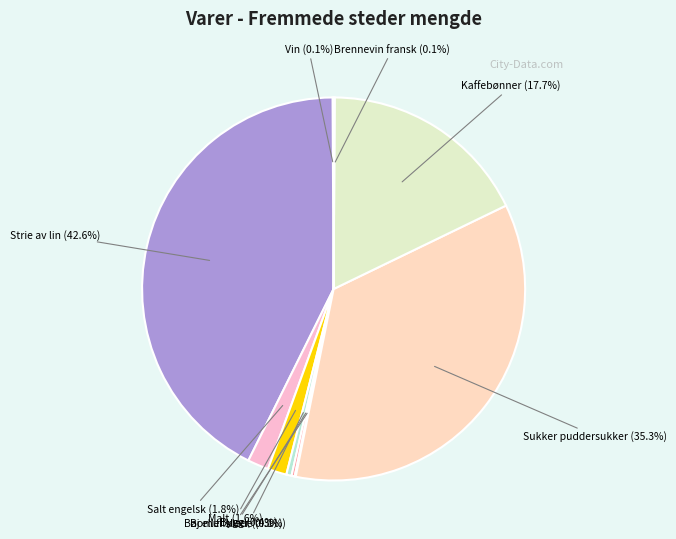

How many slices are in this pie chart?

10